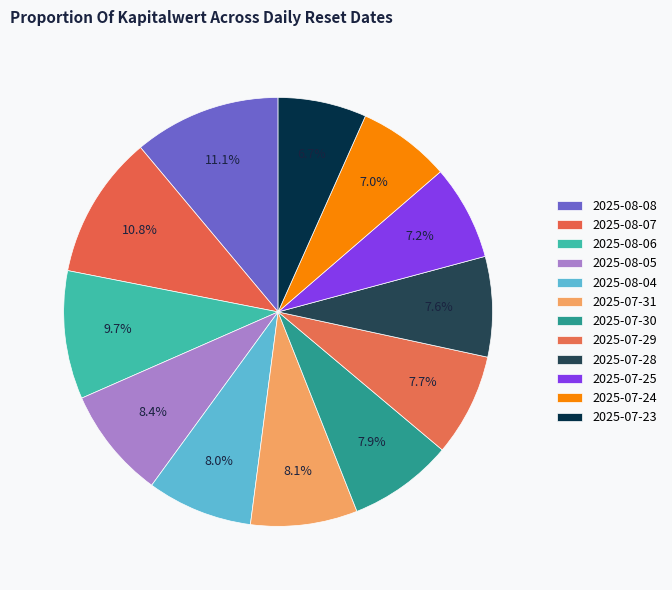

What is the largest slice in the pie chart?

2025-08-08